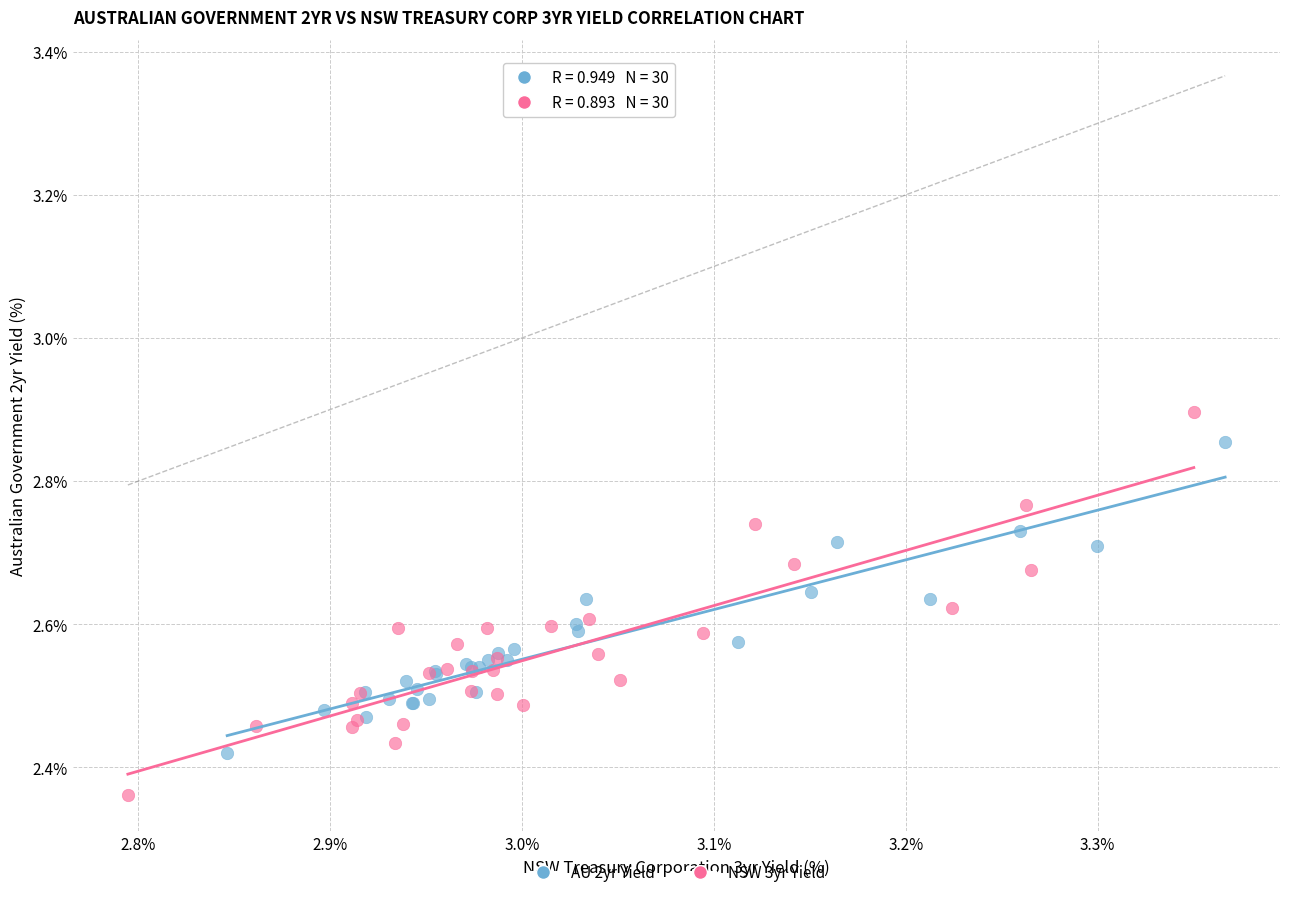

Which series reaches the maximum Y coordinate?

NSW 3yr Yield